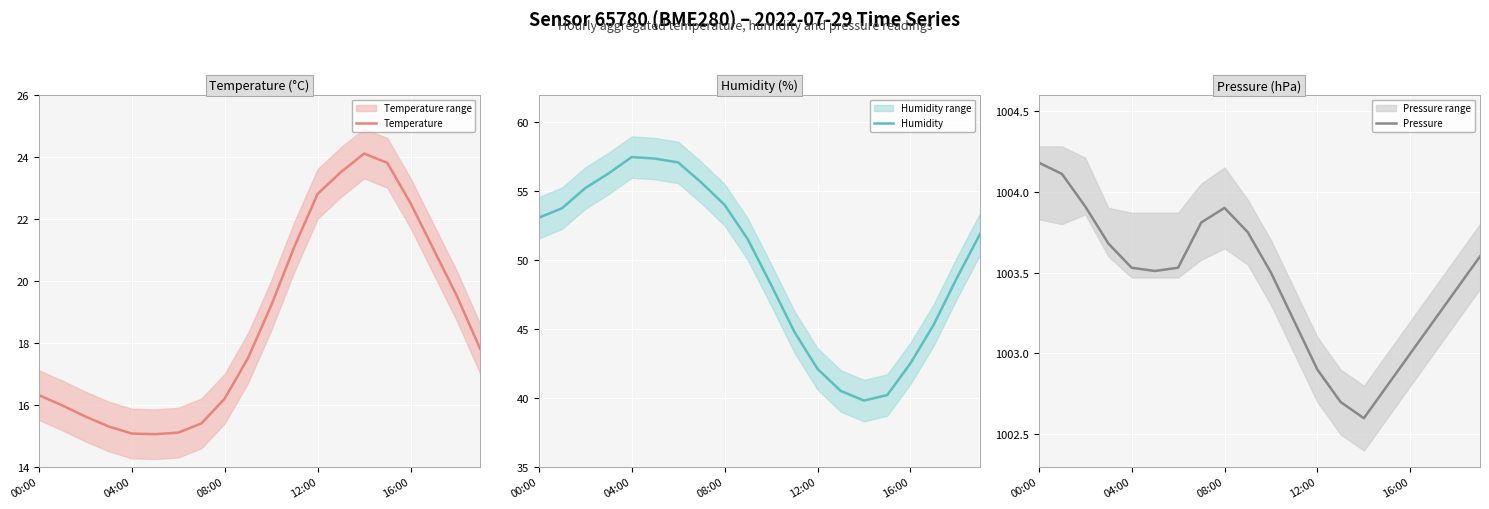

The value of Temperature at 08:00 is 20.7. True or false?

False